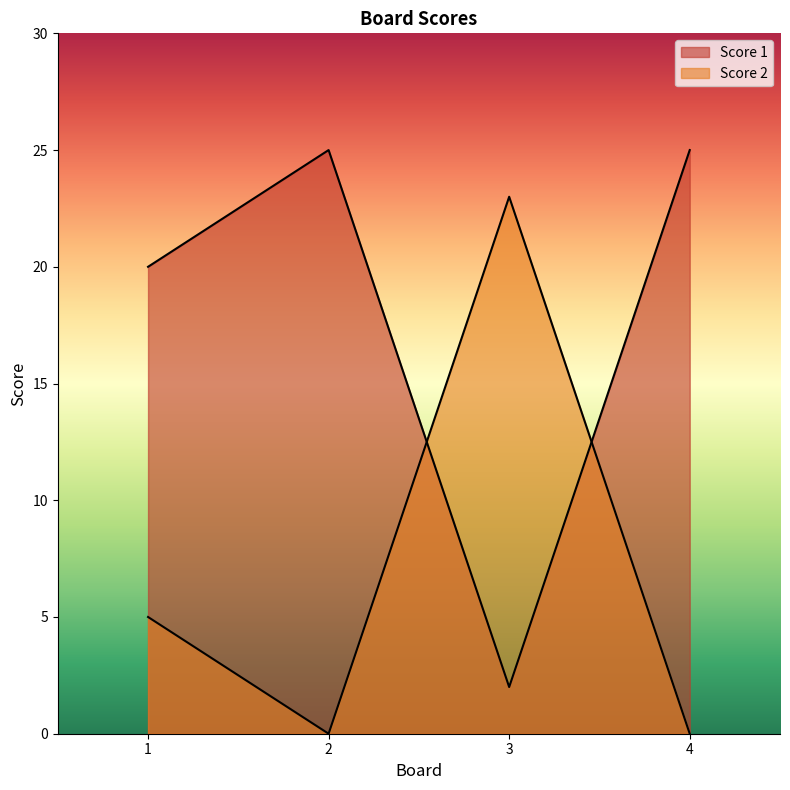

What is the difference between the Score 1 values at 3 and 1?

18